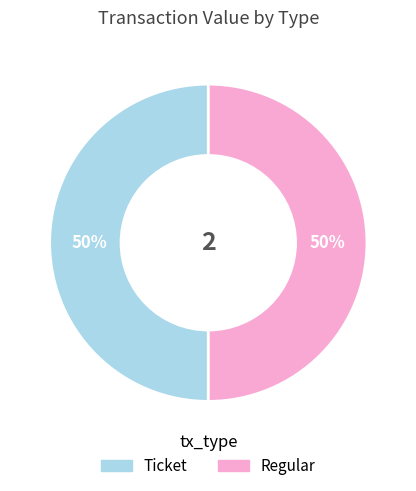

To the nearest percent, what is the average slice percentage?

50%